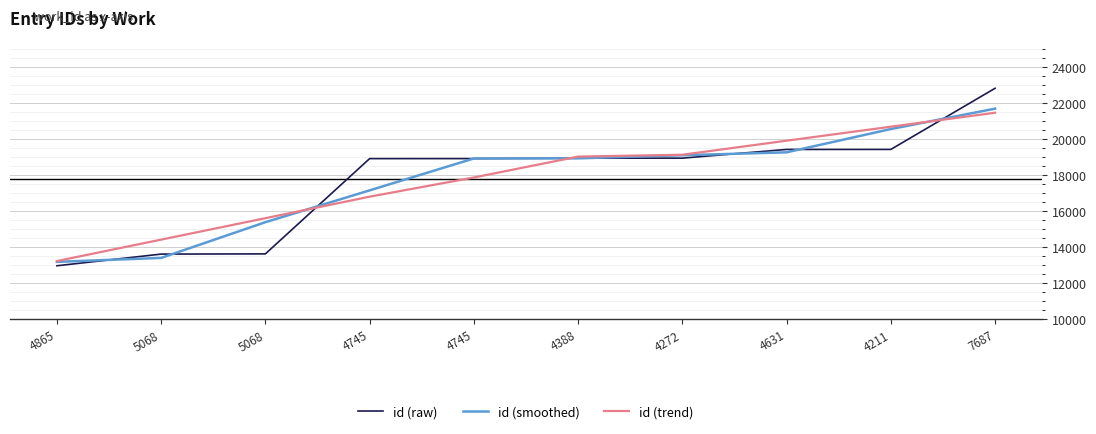

What is the minimum value shown in the chart?

12966.0